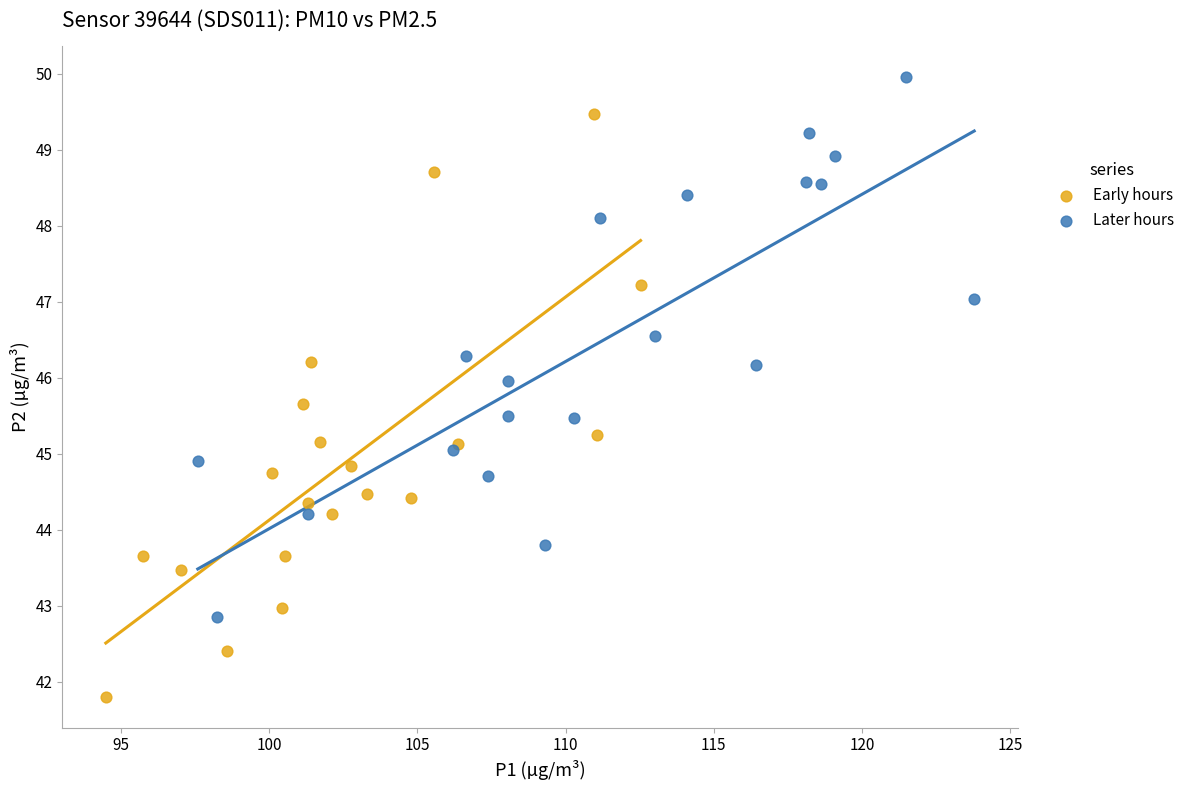

Which series reaches the maximum Y coordinate?

Later hours